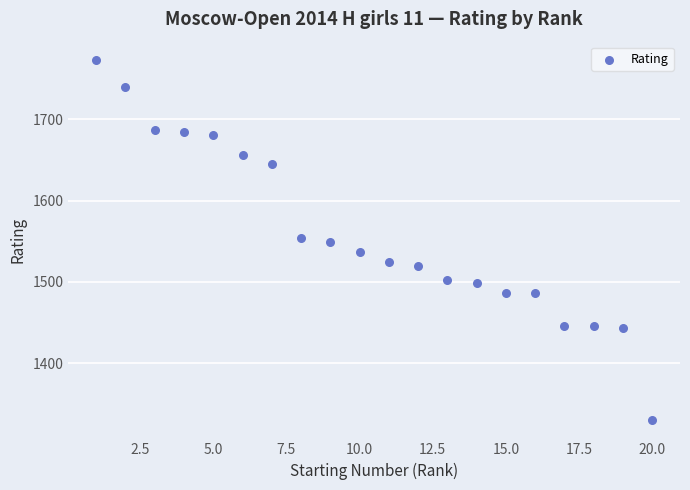

What is the range of X values (max minus min)?

19